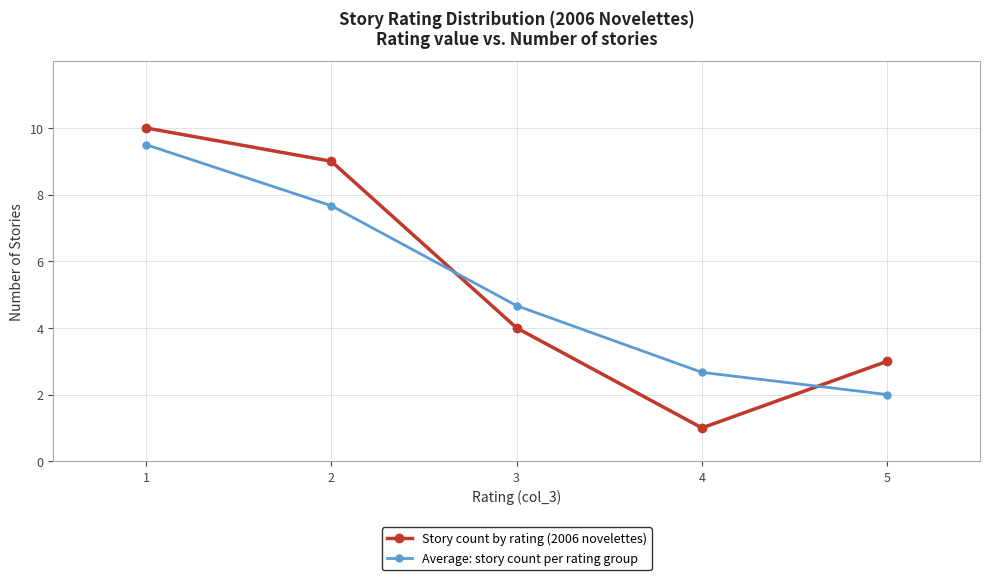

How many lines are shown in the chart?

2